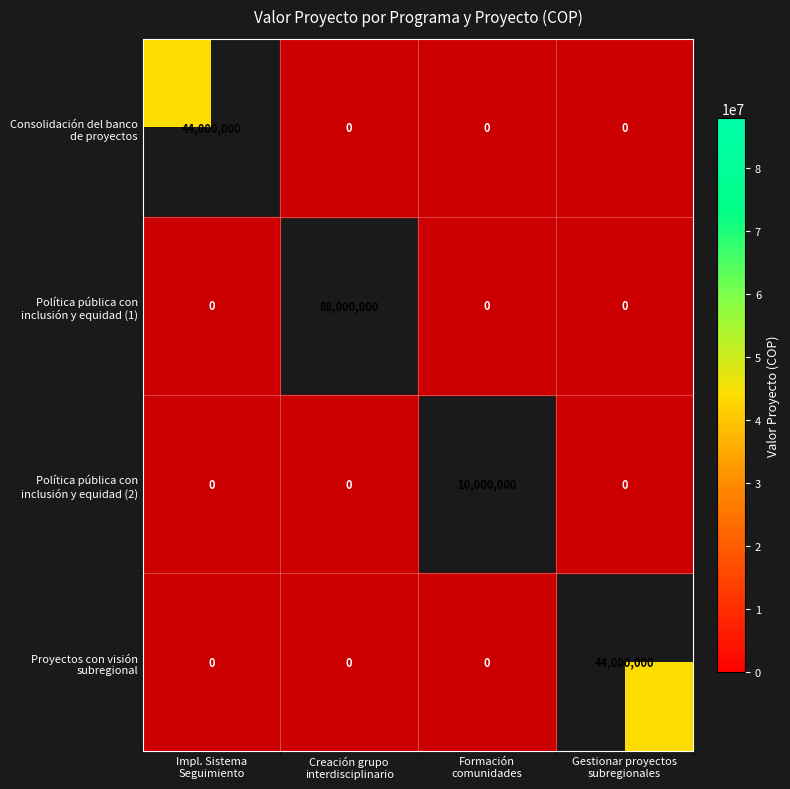

At which category does the chart reach its minimum across all series?

Formación
comunidades